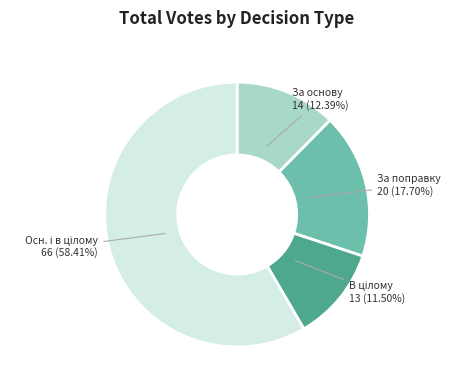

Does any single category account for the majority?

Yes